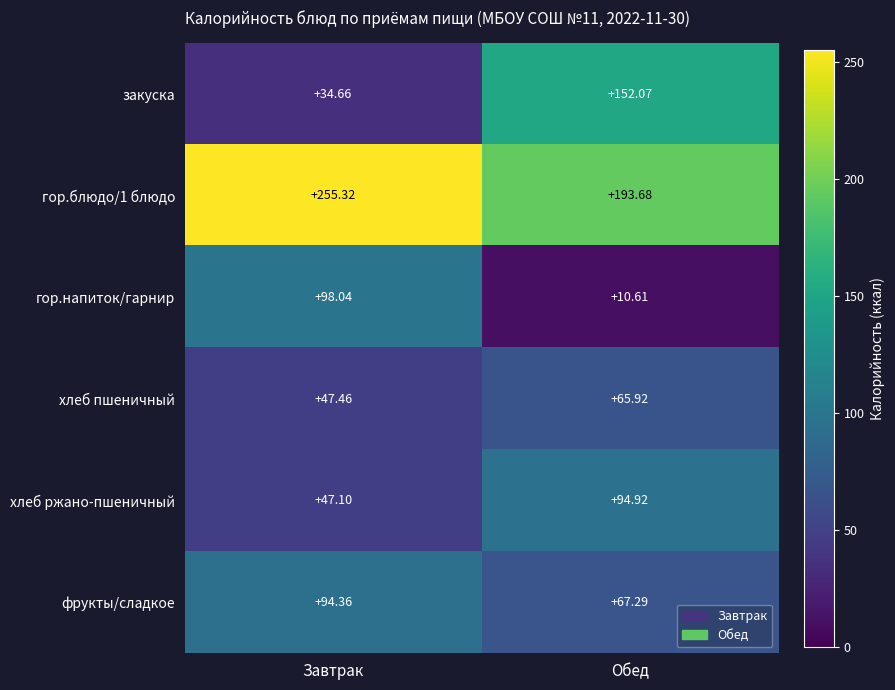

At which category does the chart reach its minimum across all series?

Обед